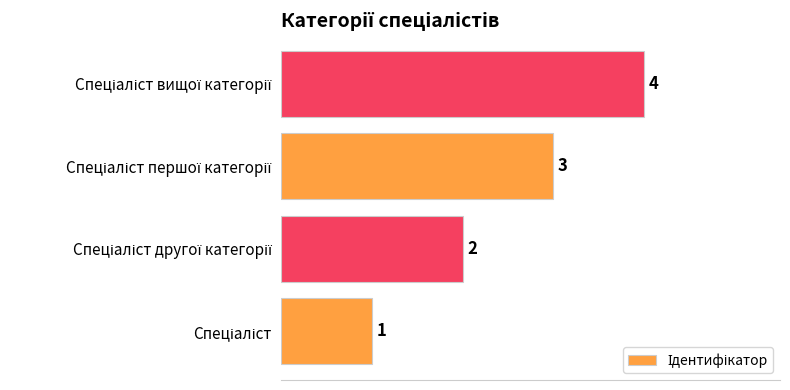

Count the values in the range 2 to 4.

3